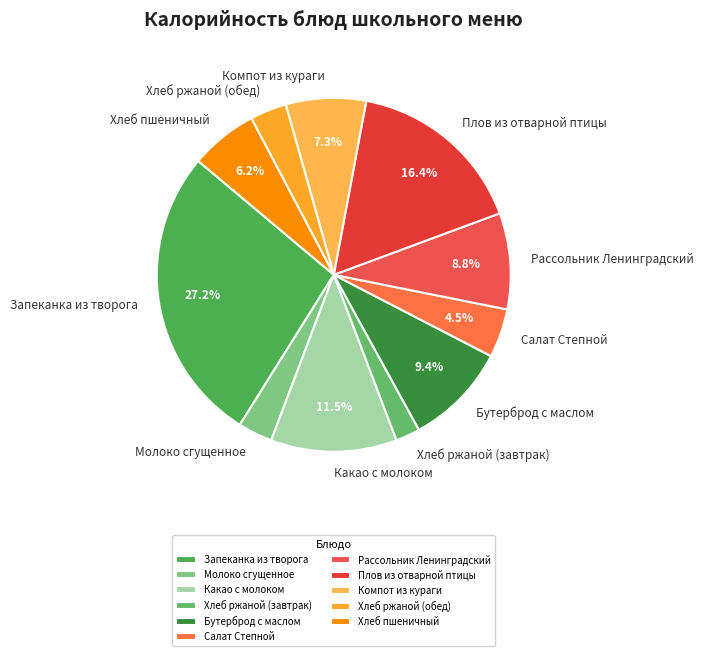

How many slices are in this pie chart?

11